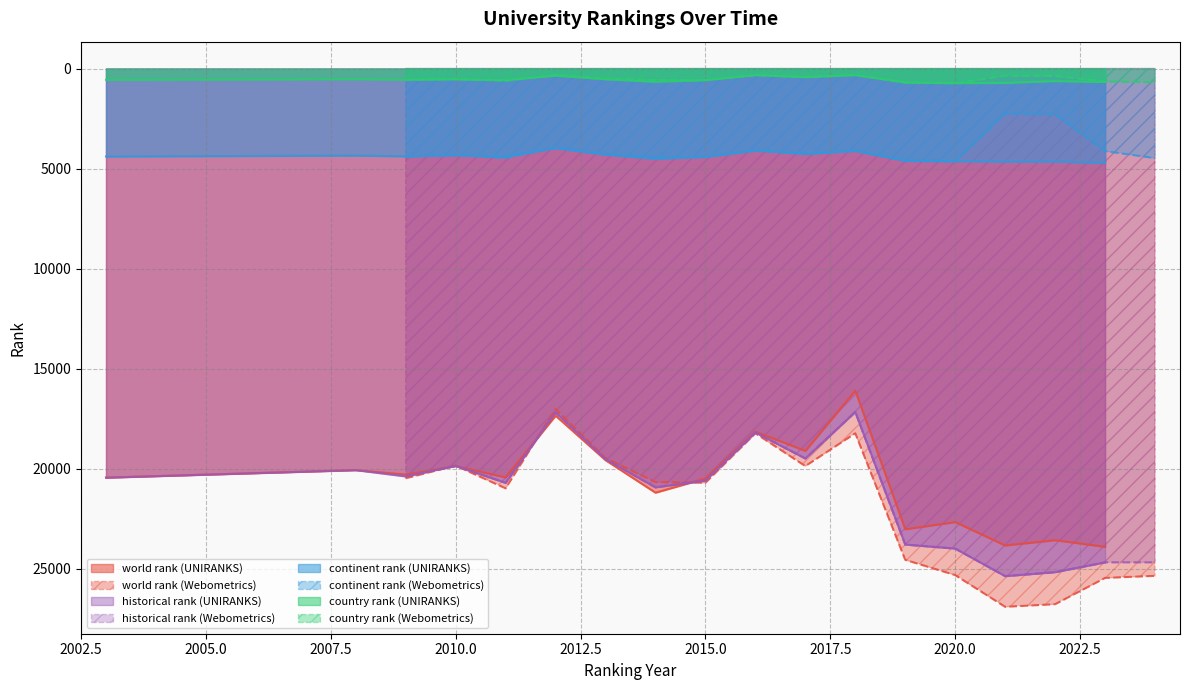

Is the value of country rank at 2012 greater than the value of world rank at 2018?

No